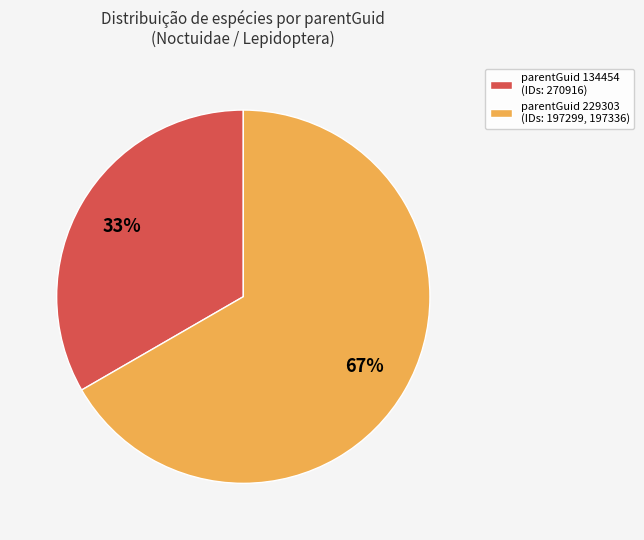

Which slice is the smallest?

parentGuid 134454 (IDs: 270916)